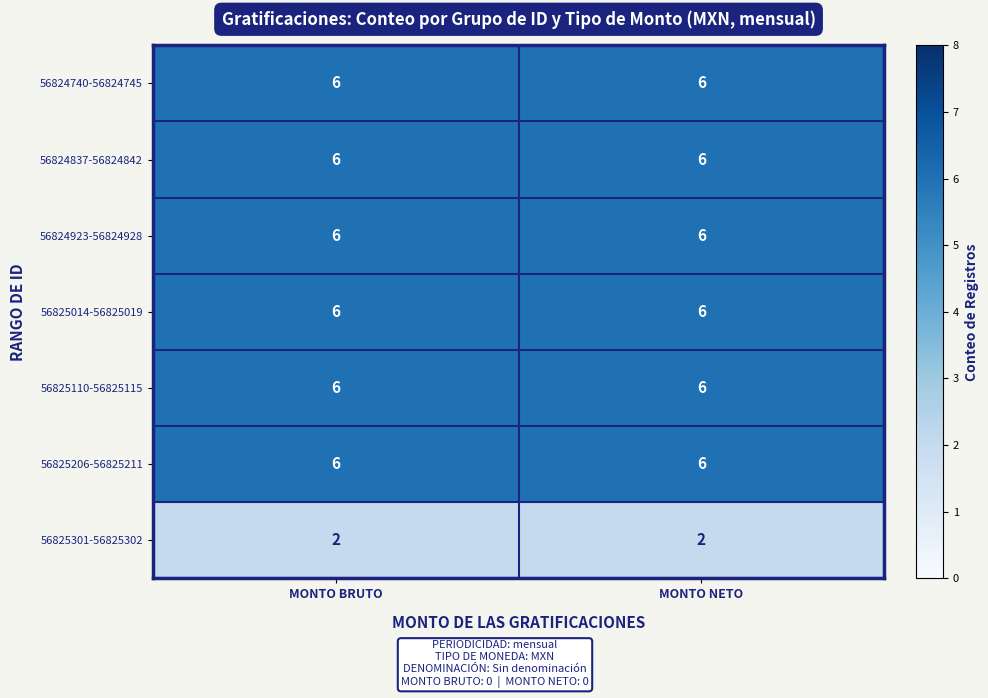

True or false: 56824837-56824842 has a value of 3 at MONTO NETO.

False